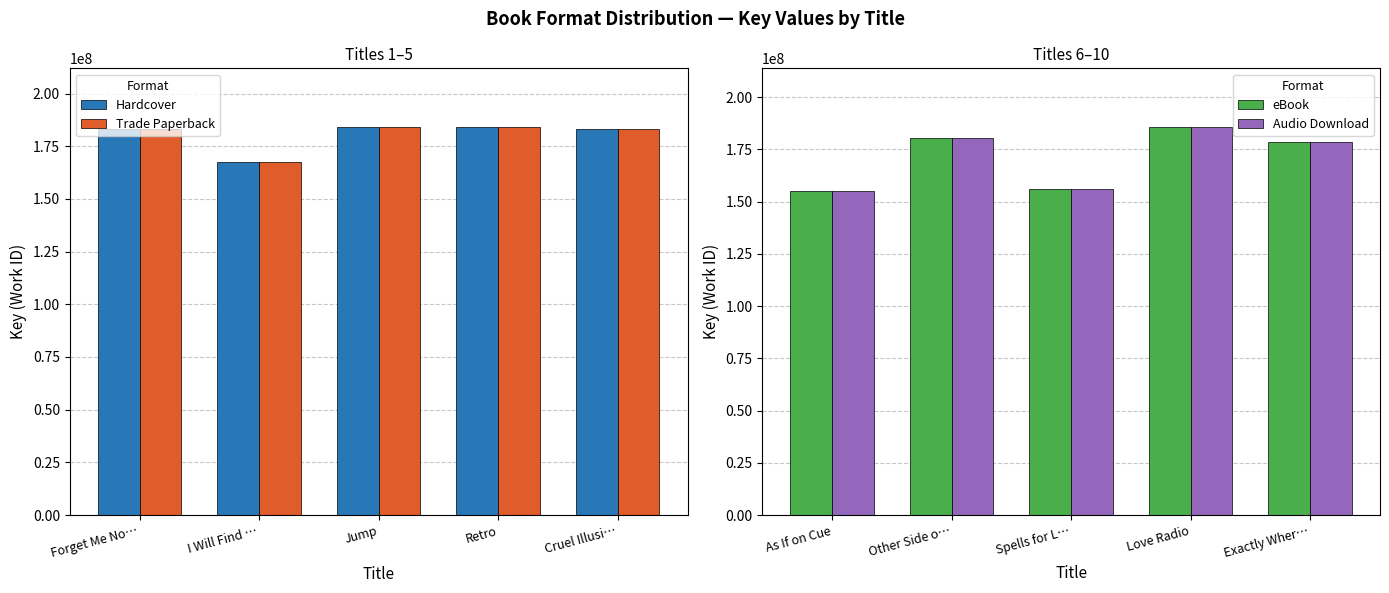

At how many categories does at least one series exceed 174518010?

5